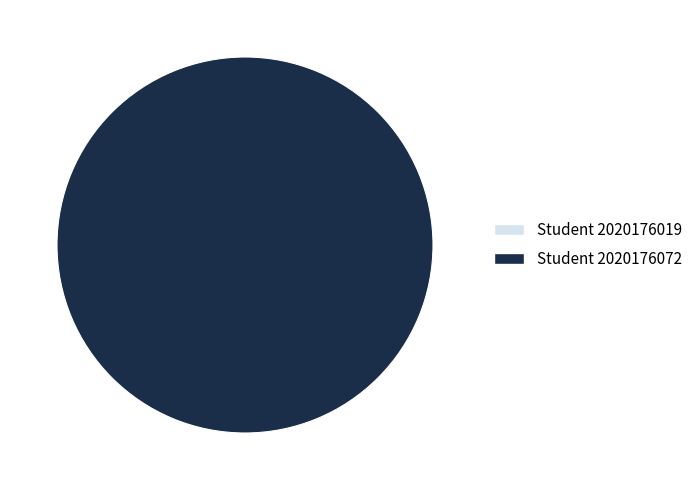

Does any single category account for the majority?

Yes